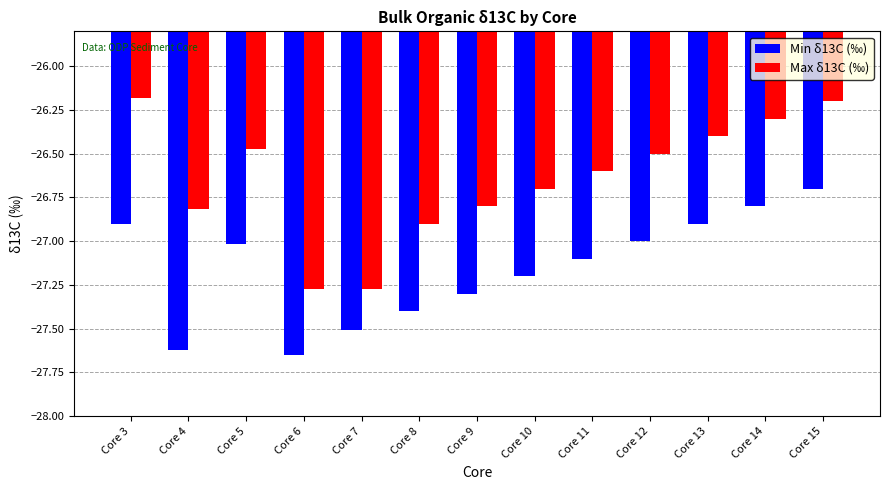

Between Core 5 and Core 7, which series saw the biggest shift?

Max δ13C (‰)